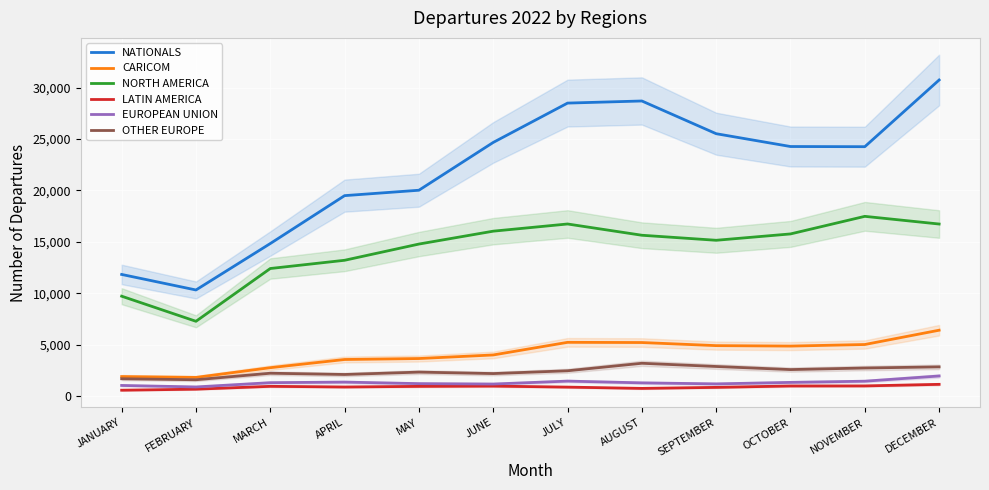

What is the label of the 11th point from the right?

FEBRUARY